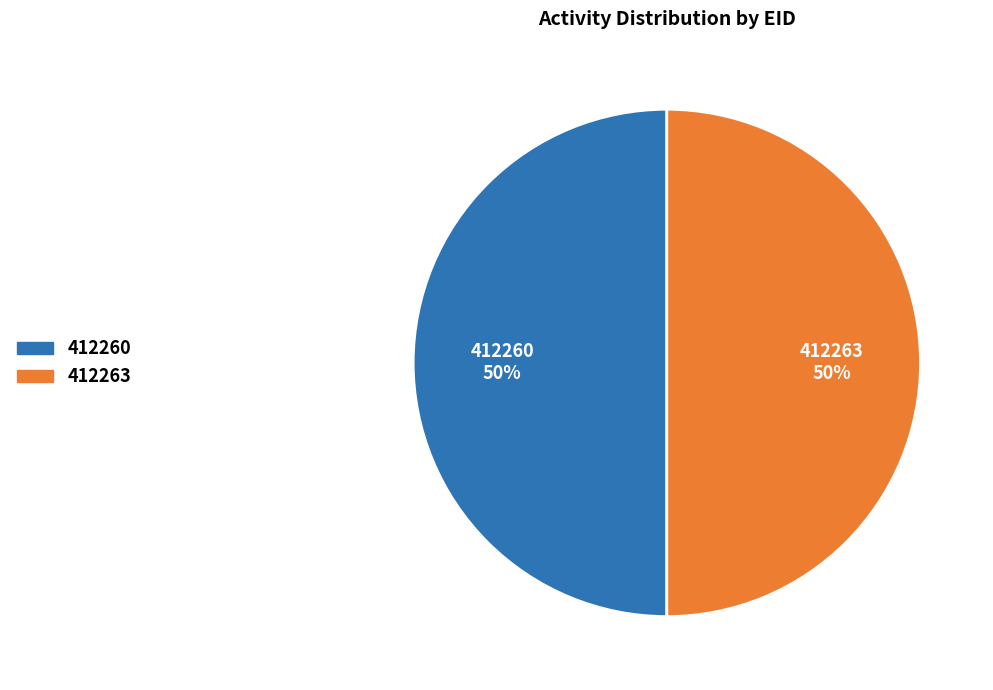

Approximately how many times larger is the value at 412263 compared to 412260?

1.0